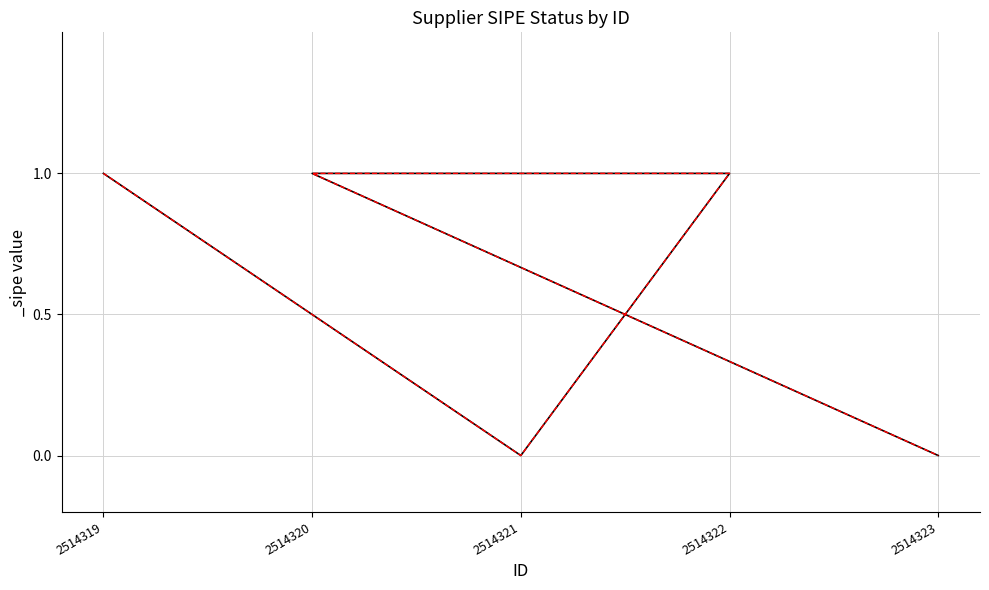

True or false: there are more than 1 points higher than both neighbors.

False